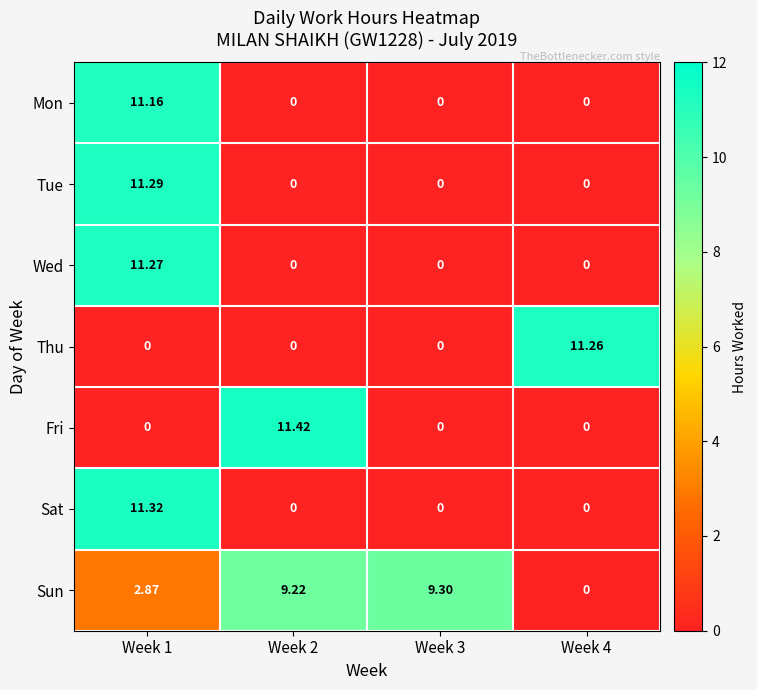

Which series changed the most between Week 1 and Week 4?

Sat